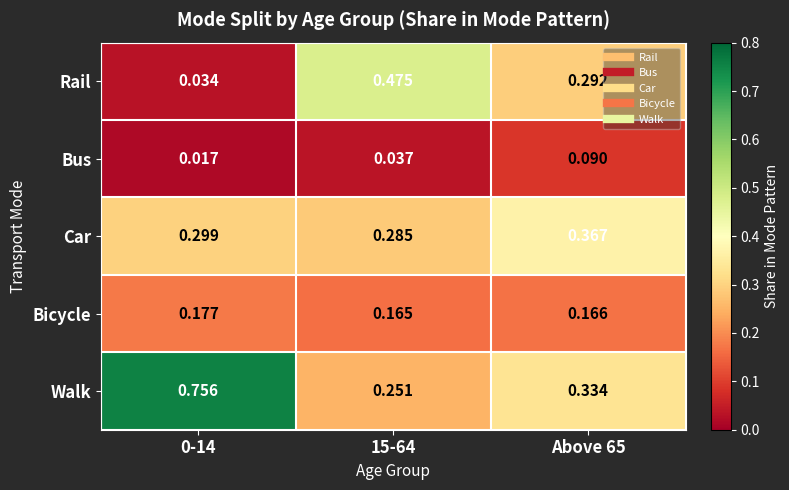

Between 0-14 and Above 65, which series saw the biggest shift?

Walk